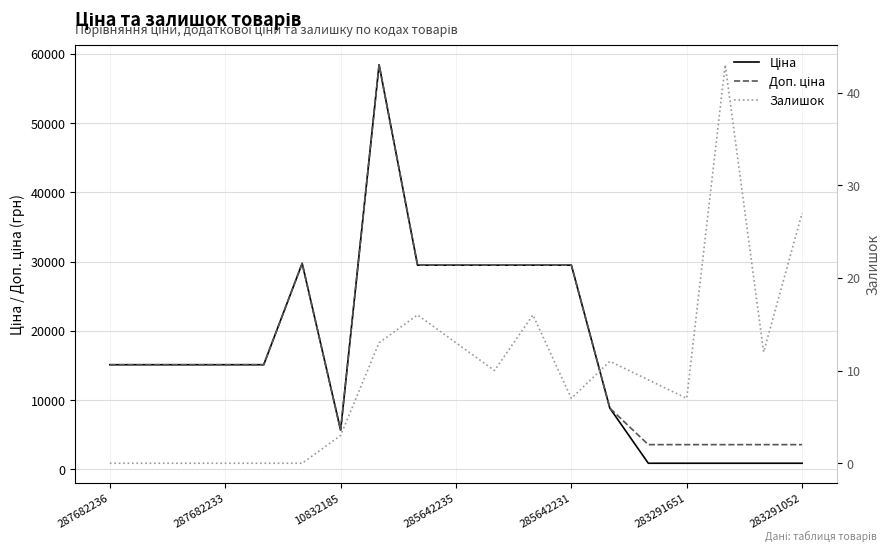

What is the sum of the Доп. ціна values at 8 and 14?

33075.1